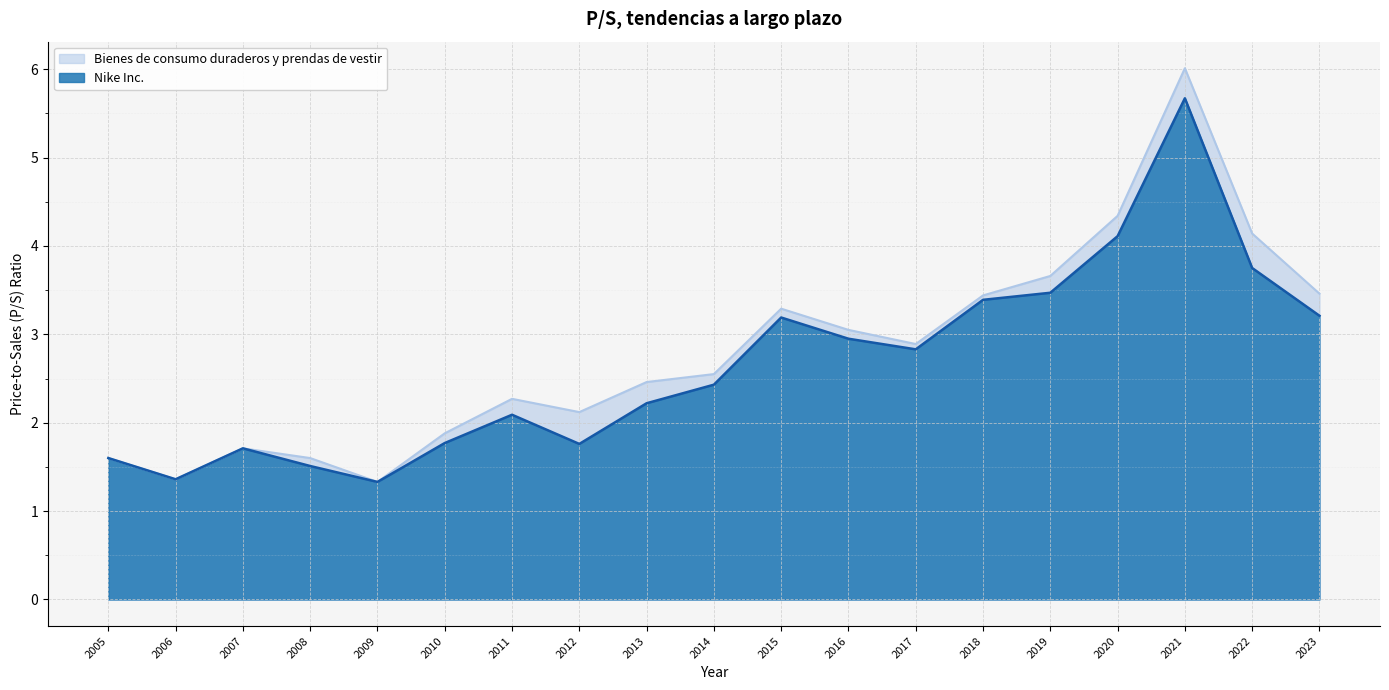

True or false: Nike Inc. and Bienes de consumo duraderos y prendas de vestir cross at least once.

False